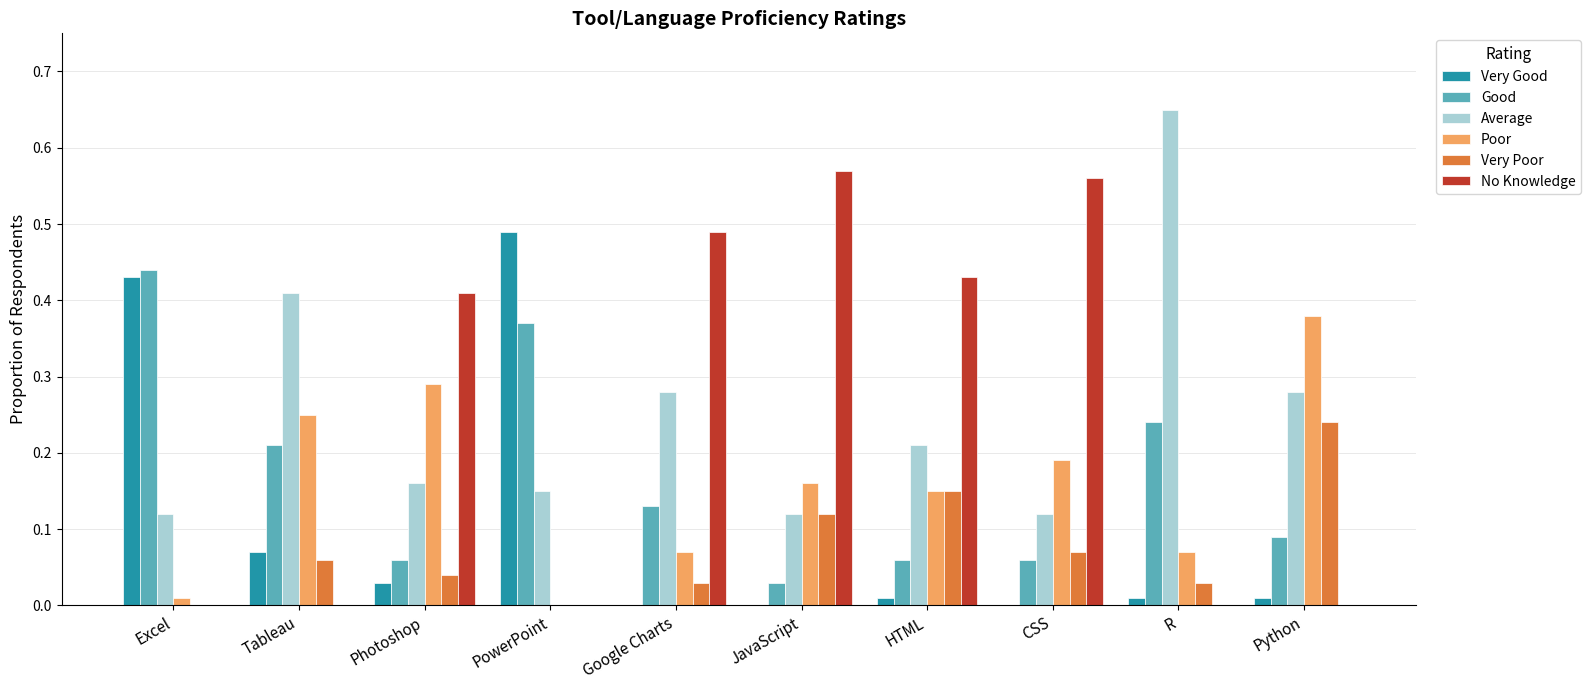

Which series changed the most between PowerPoint and JavaScript?

No Knowledge